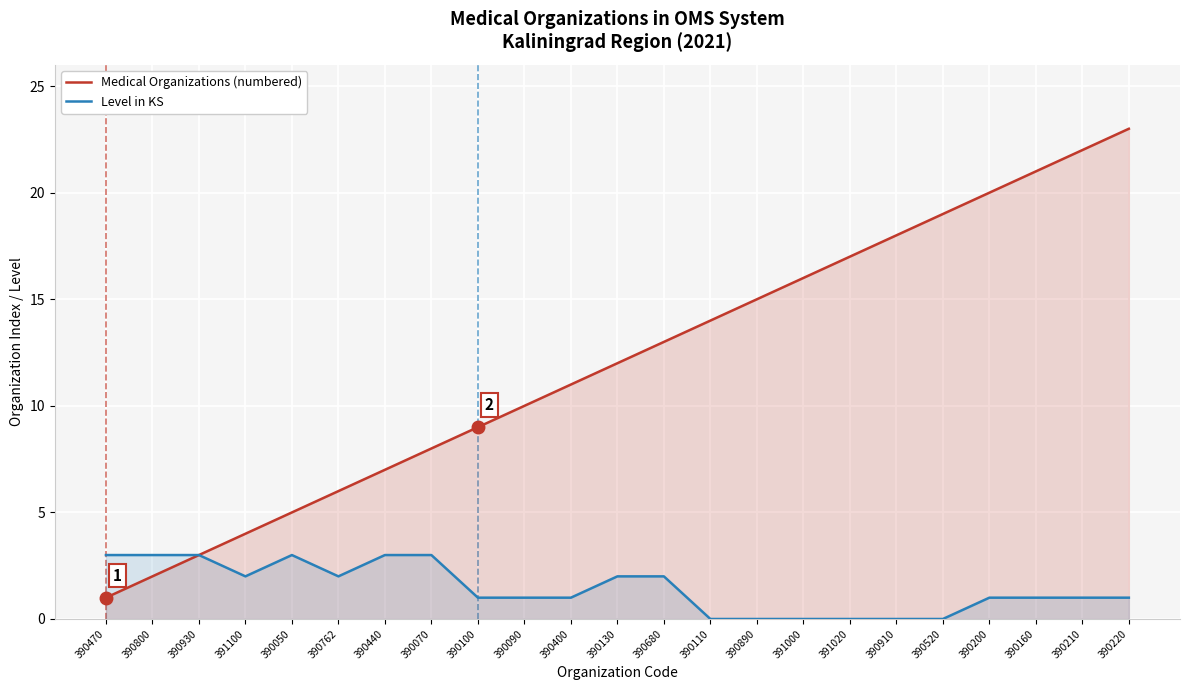

True or false: Level in KS and Medical Organizations (numbered) cross at least once.

False